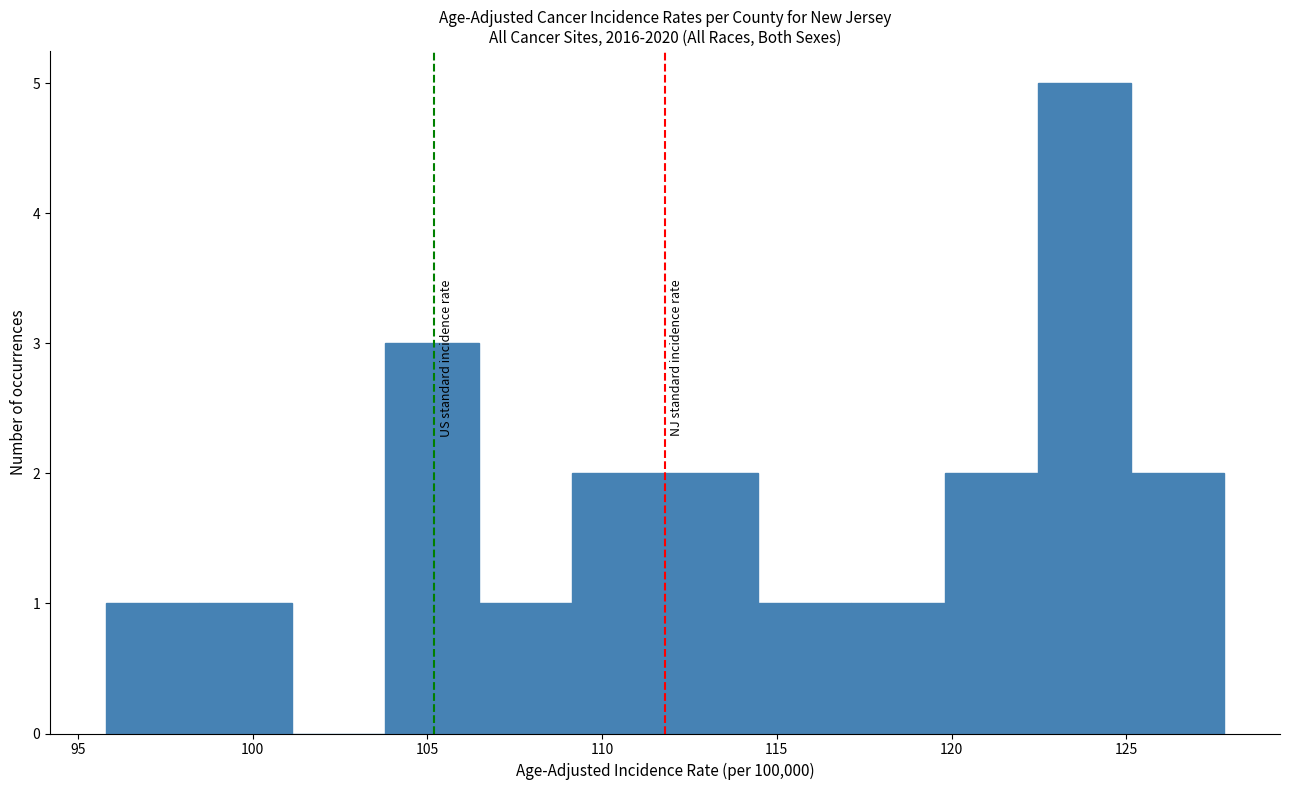

Reading left to right, list every bar in this chart as the range it spans on the x-axis followed by its height. Neither the bar edges nor the heights are printed on the chart, so give them approximately, as read against the axes.

96.0 to 98.5: 1
98.5 to 101.0: 1
101.0 to 104.0: 0
104.0 to 106.5: 3
106.5 to 109.0: 1
109.0 to 112.0: 2
112.0 to 114.5: 2
114.5 to 117.0: 1
117.0 to 120.0: 1
120.0 to 122.5: 2
122.5 to 125.0: 5
125.0 to 128.0: 2